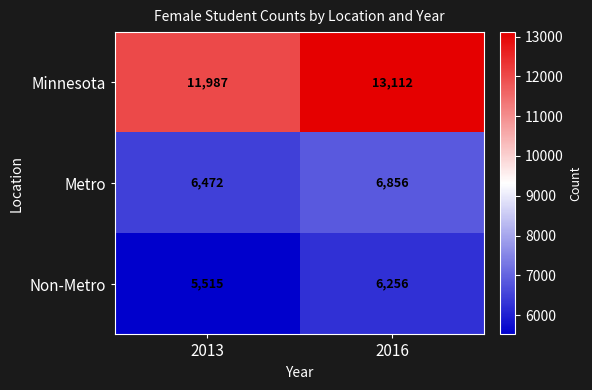

At which category is the sum across all series the highest?

2016